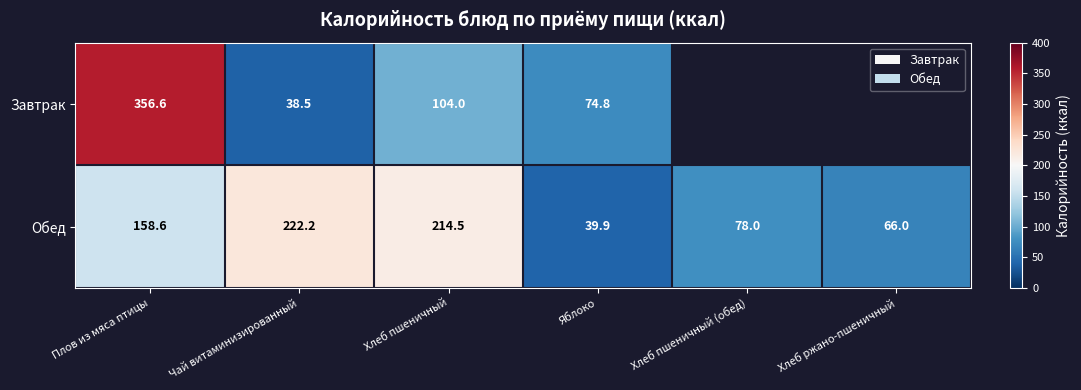

Which series changed the most between Чай витаминизированный and Яблоко?

Обед